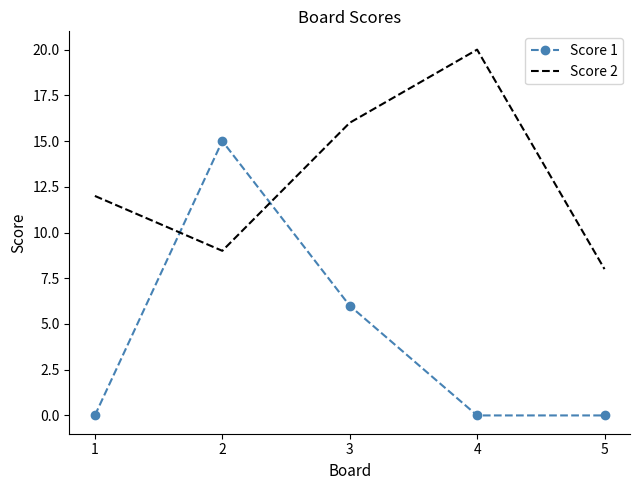

What is the spread (max minus min) of values at 3?

10